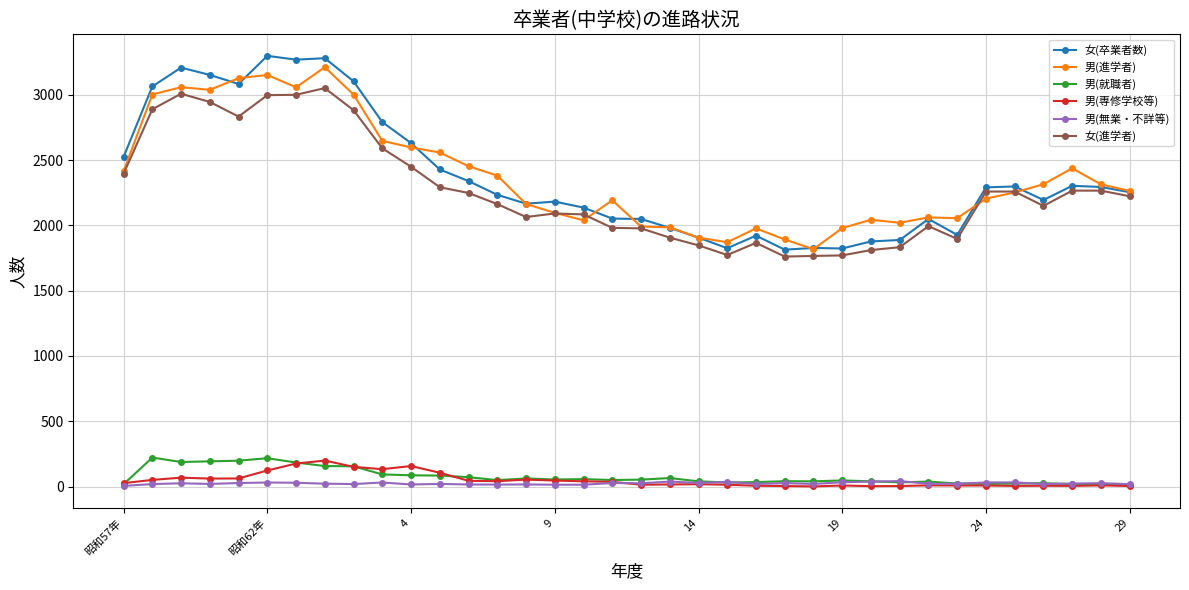

True or false: 男(就職者) and 女(進学者) intersect in this chart.

False